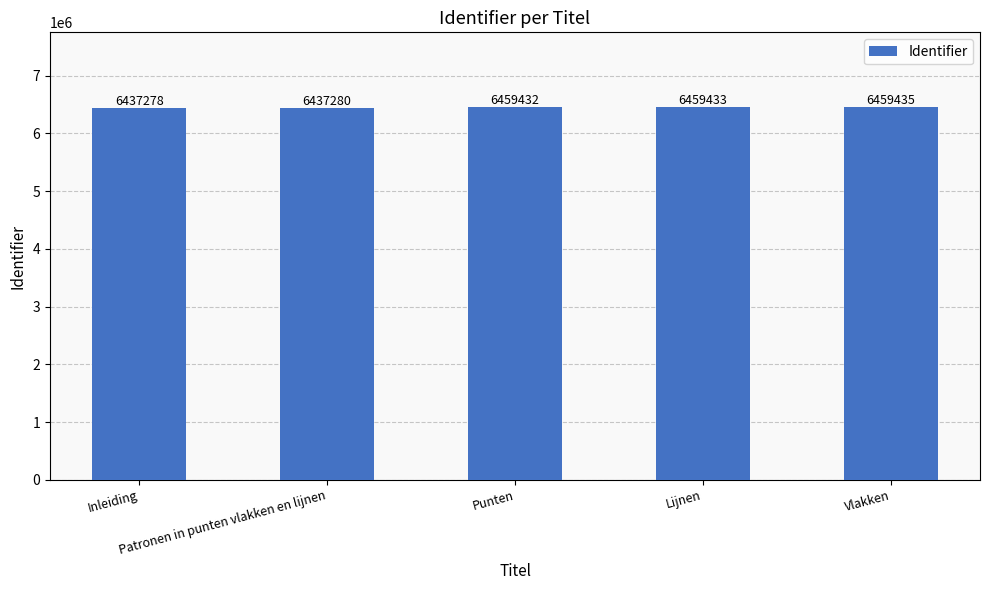

Reading right to left, what are all the values shown in this chart?

6459435	6459433	6459432	6437280	6437278